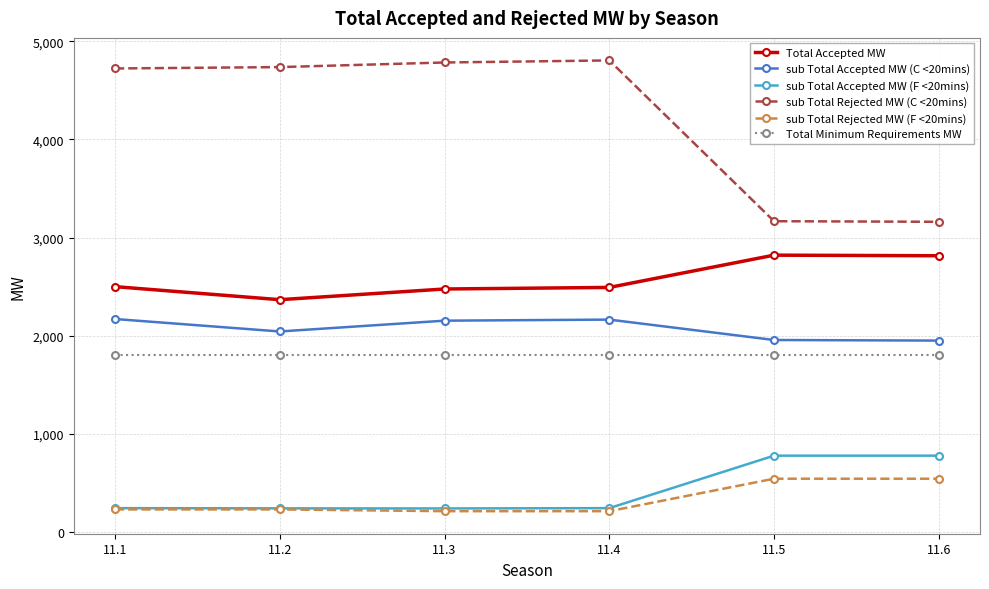

At how many categories does at least one series exceed 2394?

6